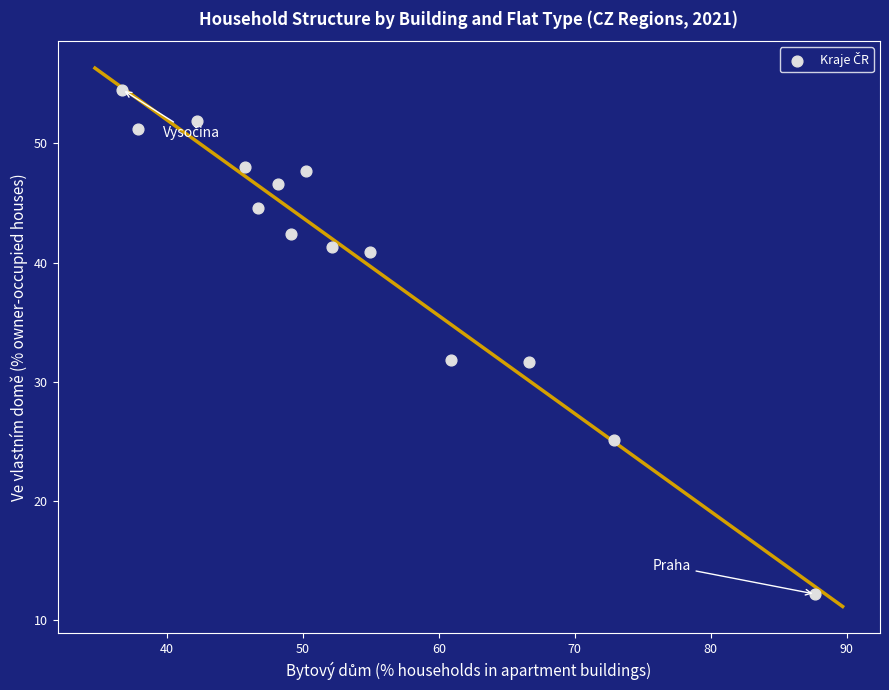

What is the range of X values (max minus min)?

51.0